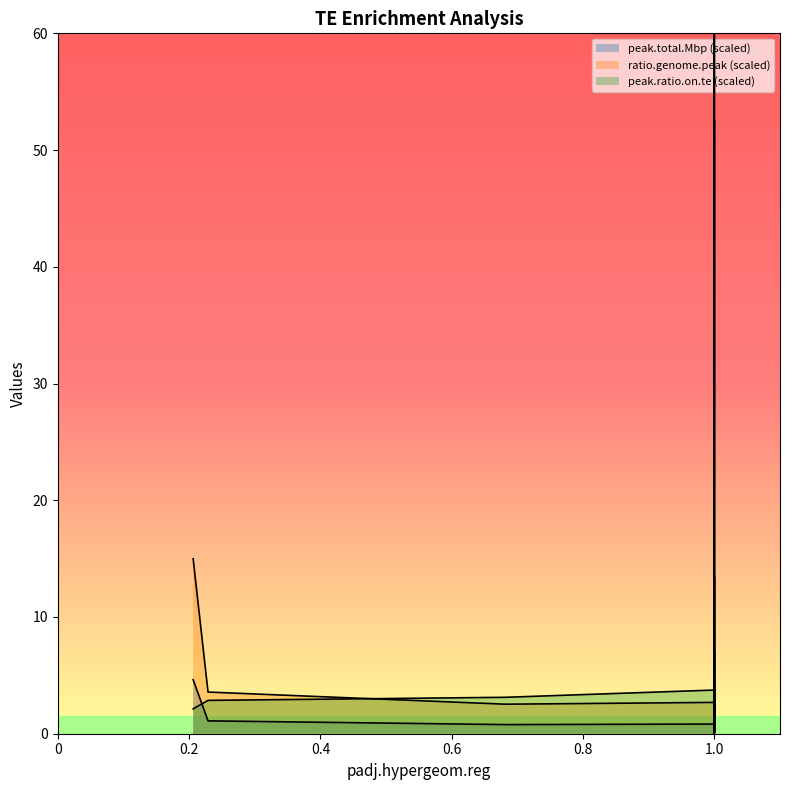

True or false: ratio.genome.peak has a value of 0.0 at 1.0.

False